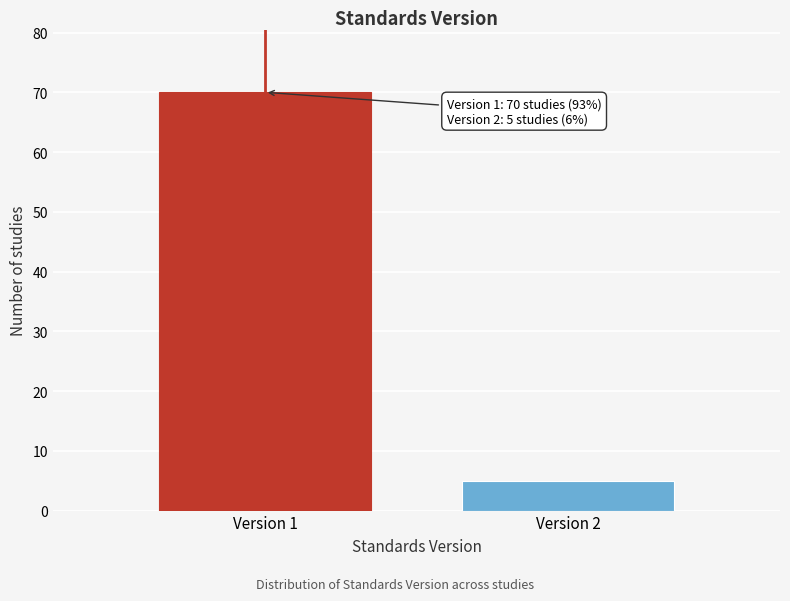

Reading left to right, list all the values displayed in this chart.

Version 1=70	Version 2=5